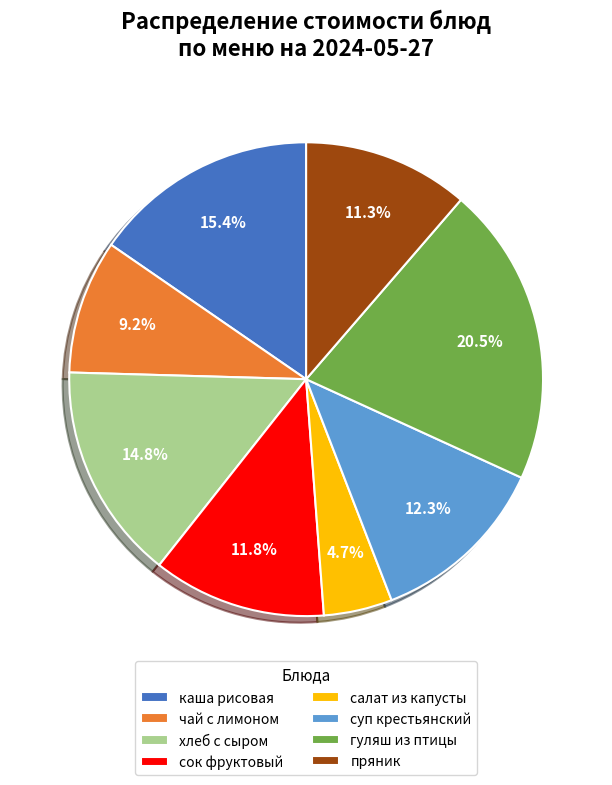

How many slices are in this pie chart?

8